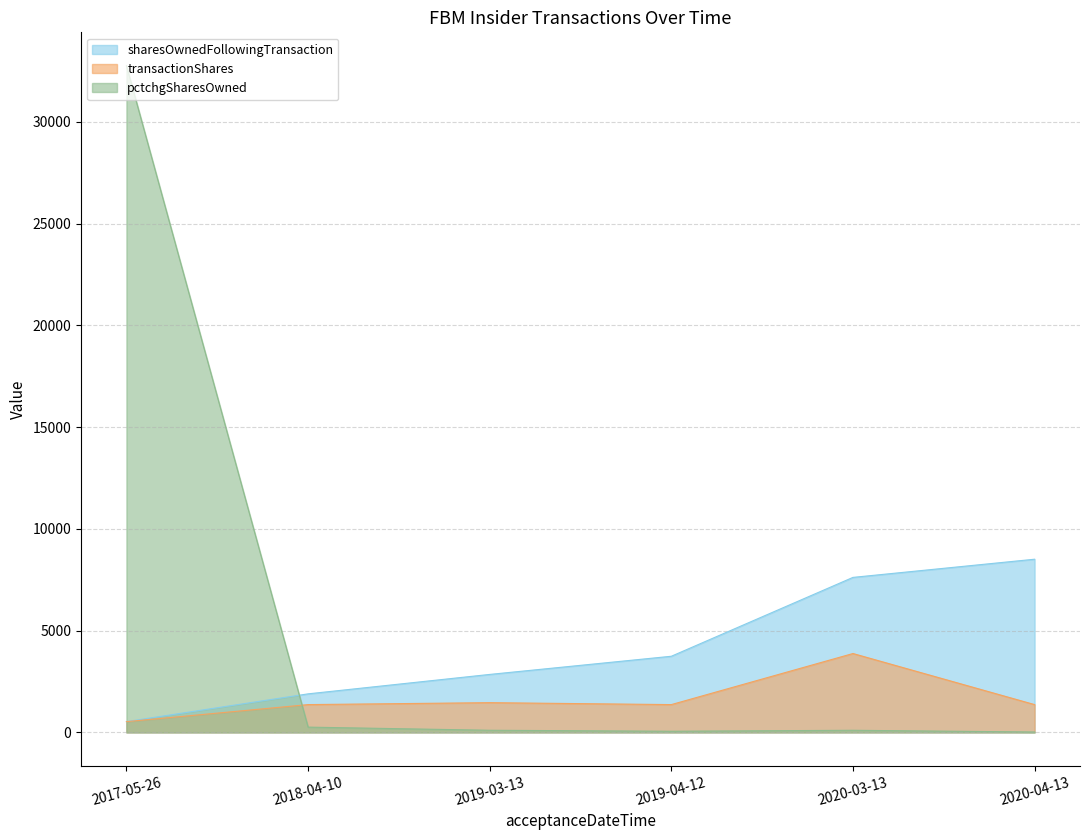

Which series has the largest total across all categories?

pctchgSharesOwned